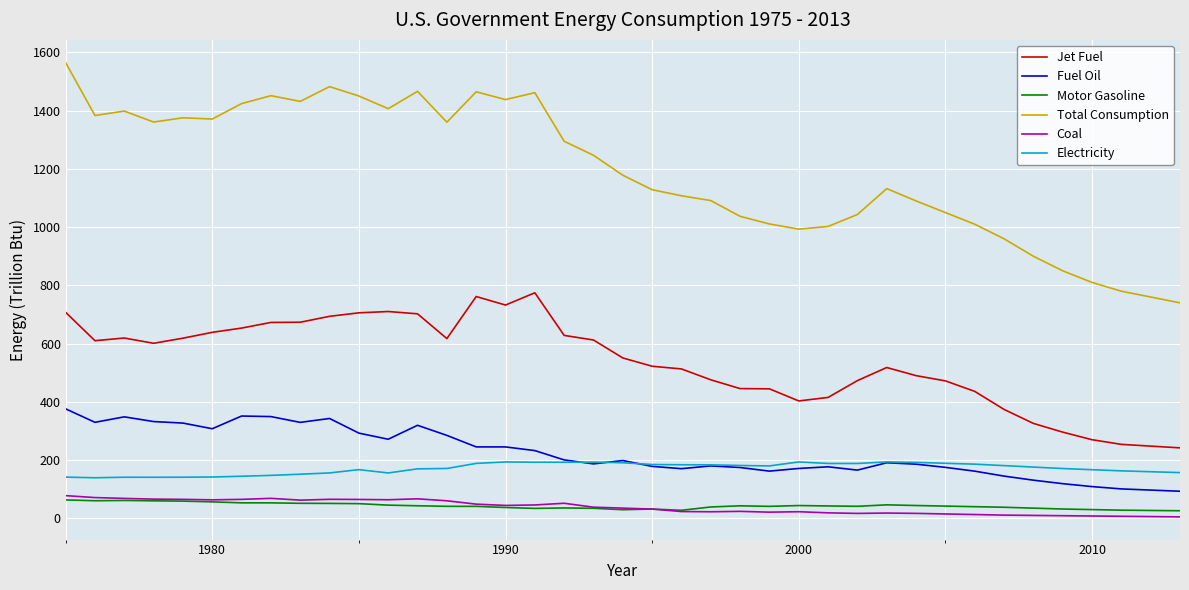

What is the highest value of the Jet Fuel series?

774.5